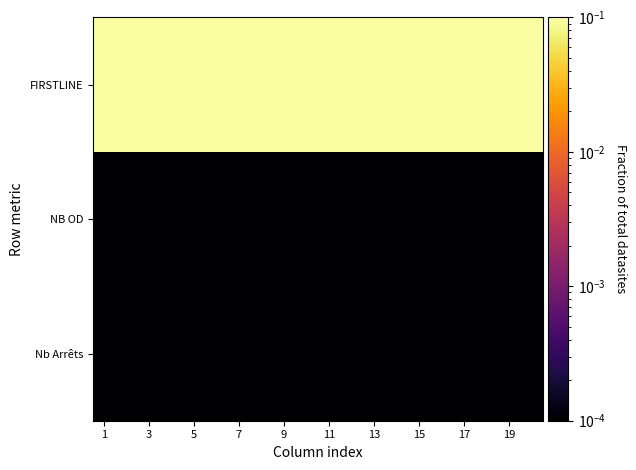

Which series has the widest spread of values?

Nb Arrêts